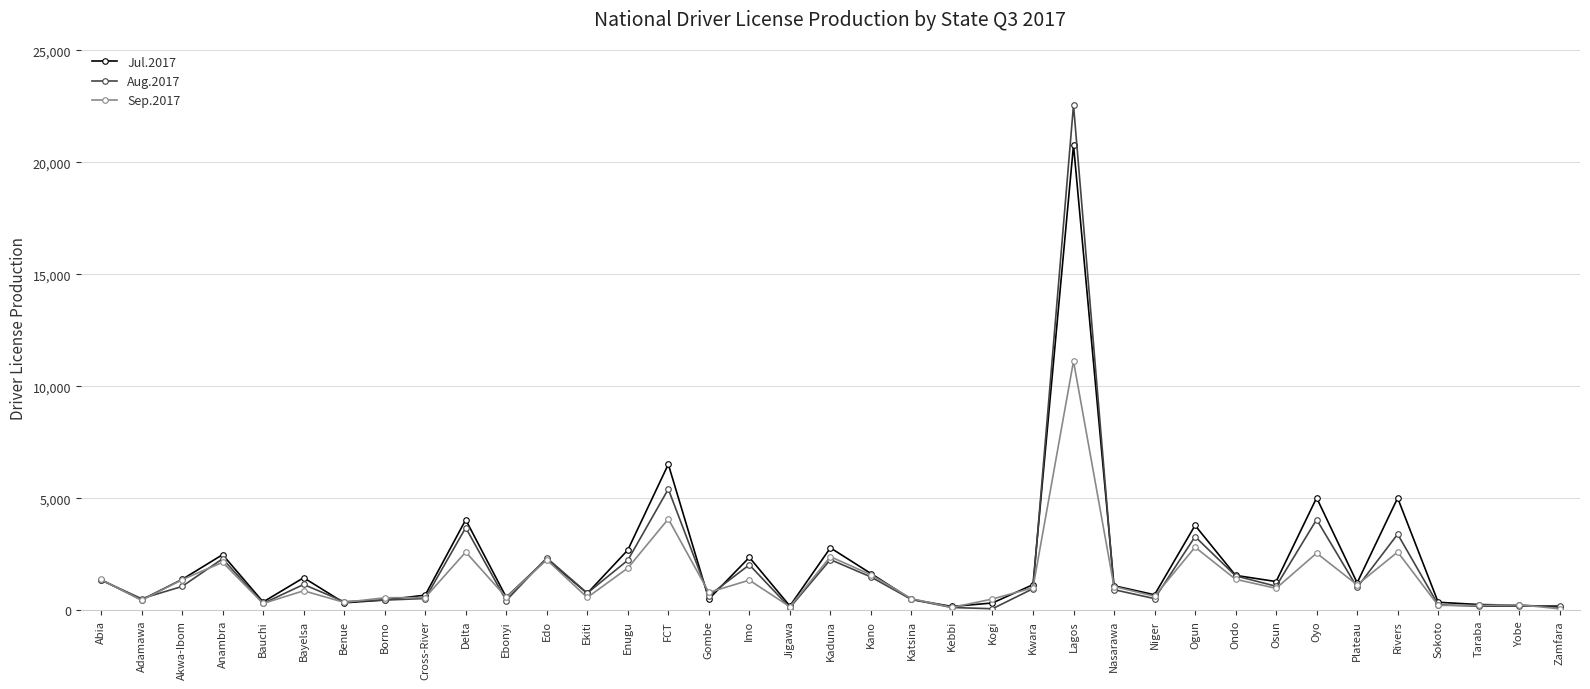

What is the sum of all Aug.2017 values?

70276